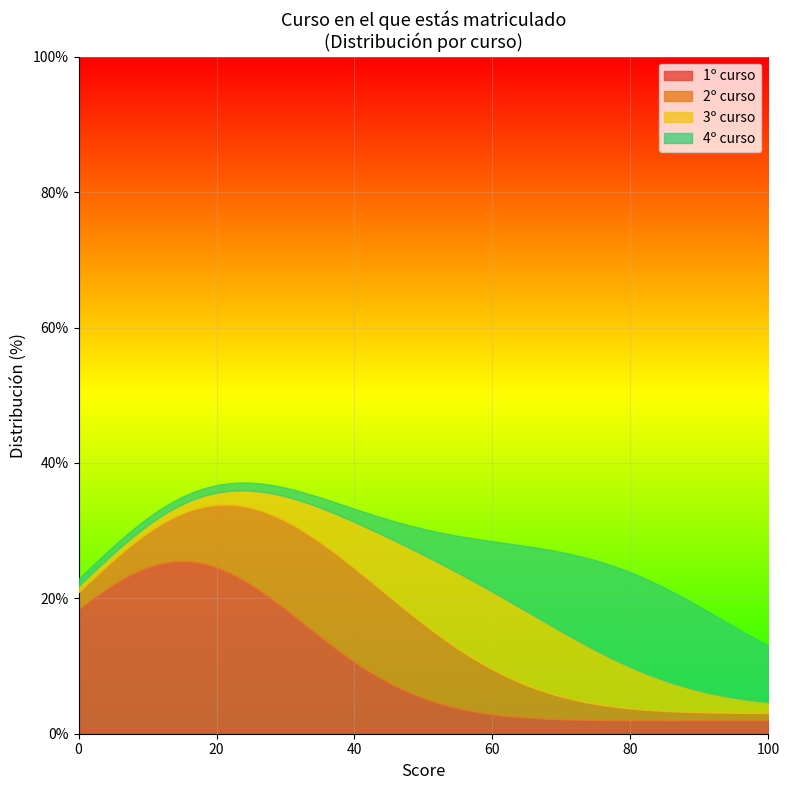

Which series has the widest spread of values?

1º curso